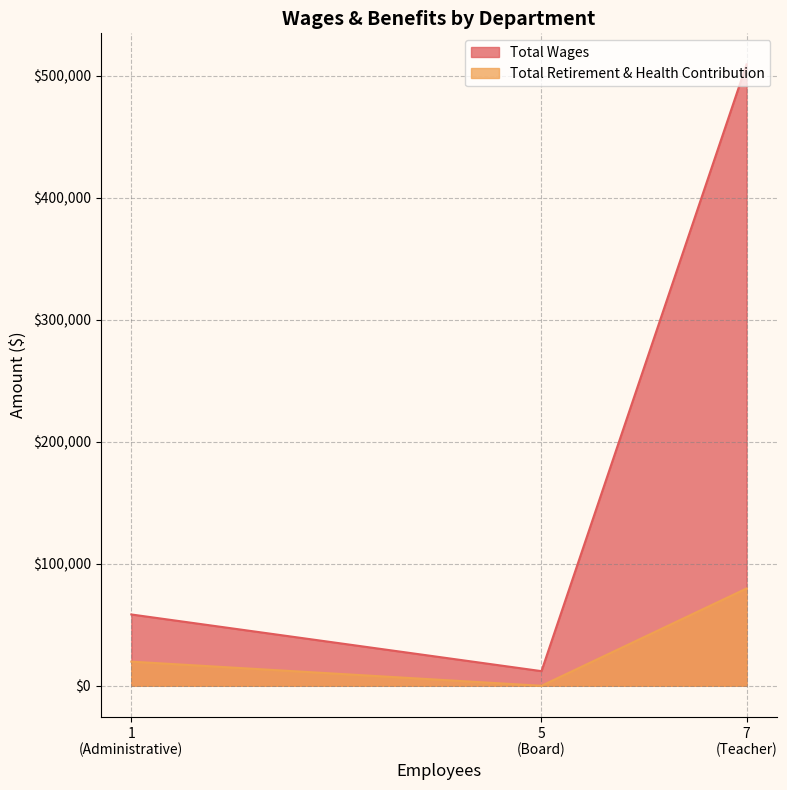

At which category is the sum across all series the highest?

Teacher